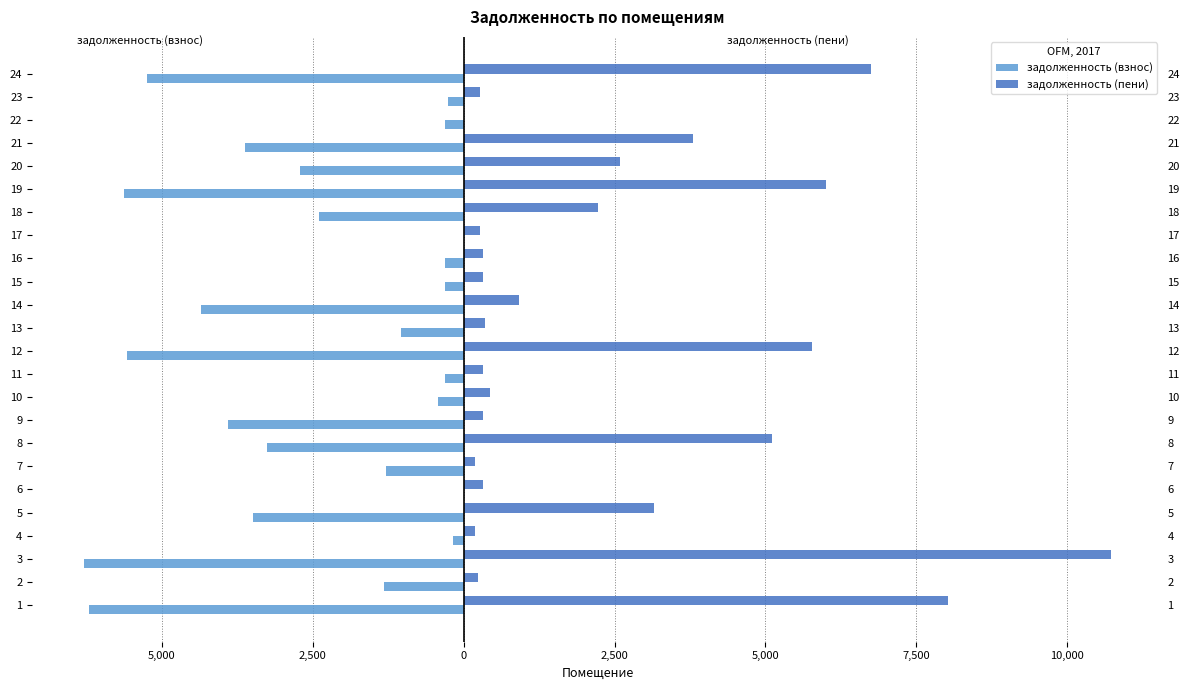

What are all the series names shown in the legend?

задолженность (взнос), задолженность (пени)